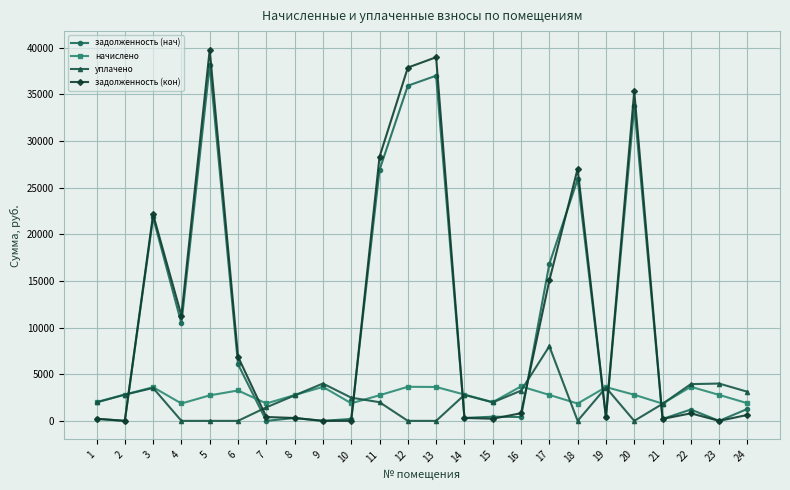

At which category does уплачено reach its first local peak?

3